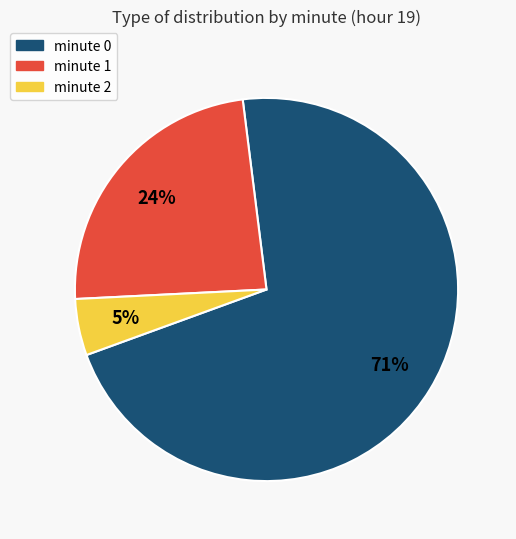

The minute 2 slice represents 5% of the pie. True or false?

True